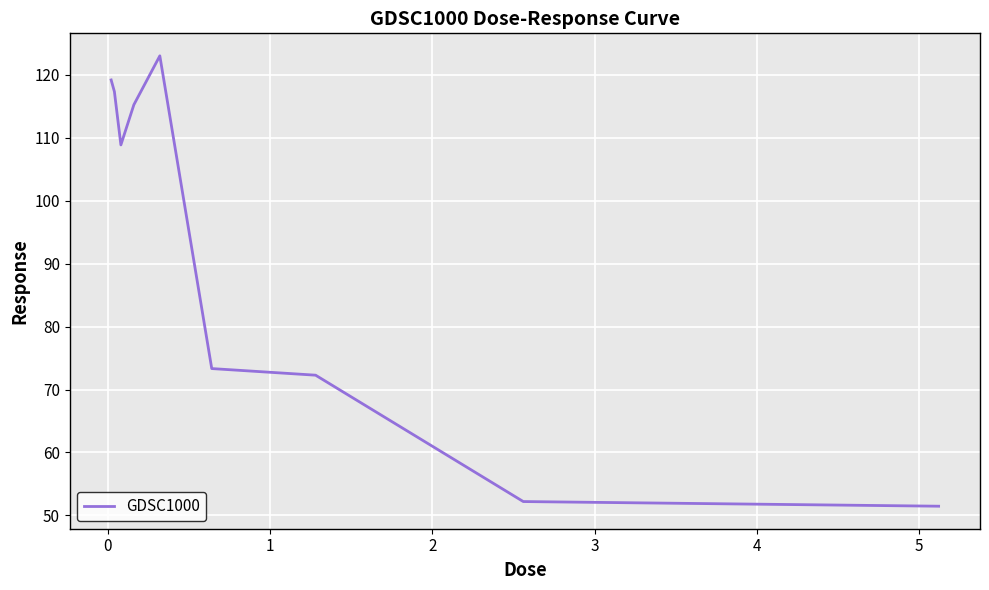

What is the difference between the maximum and minimum values?

71.6